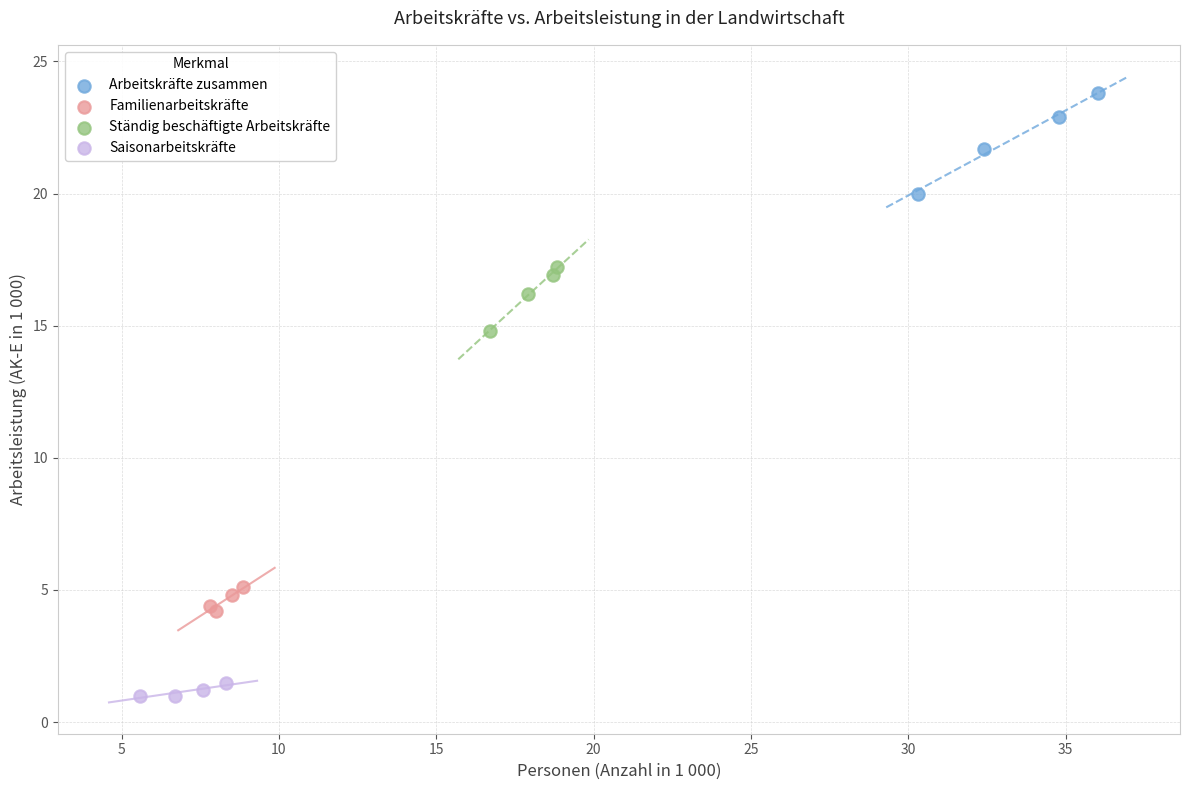

Which series reaches the maximum Y coordinate?

Arbeitskräfte zusammen